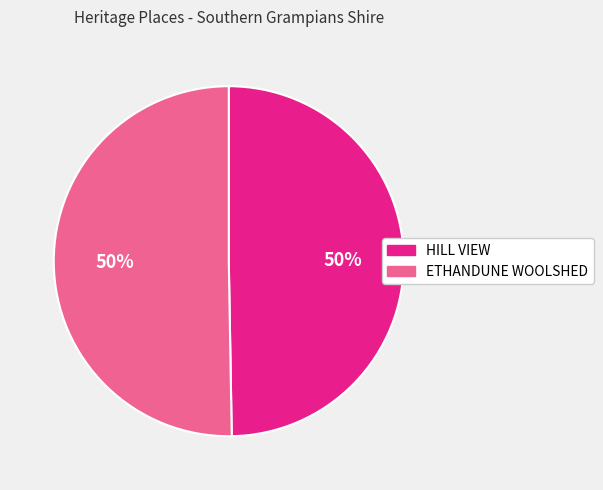

Do HILL VIEW and ETHANDUNE WOOLSHED together represent more than half of the pie?

Yes